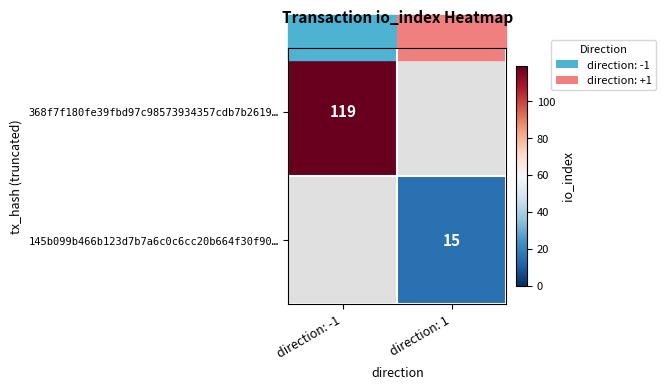

Is the value of 145b099b466b123d7b7a6c0c6cc20b664f30f90… at direction: 1 greater than the value of 368f7f180fe39fbd97c98573934357cdb7b2619… at direction: -1?

No